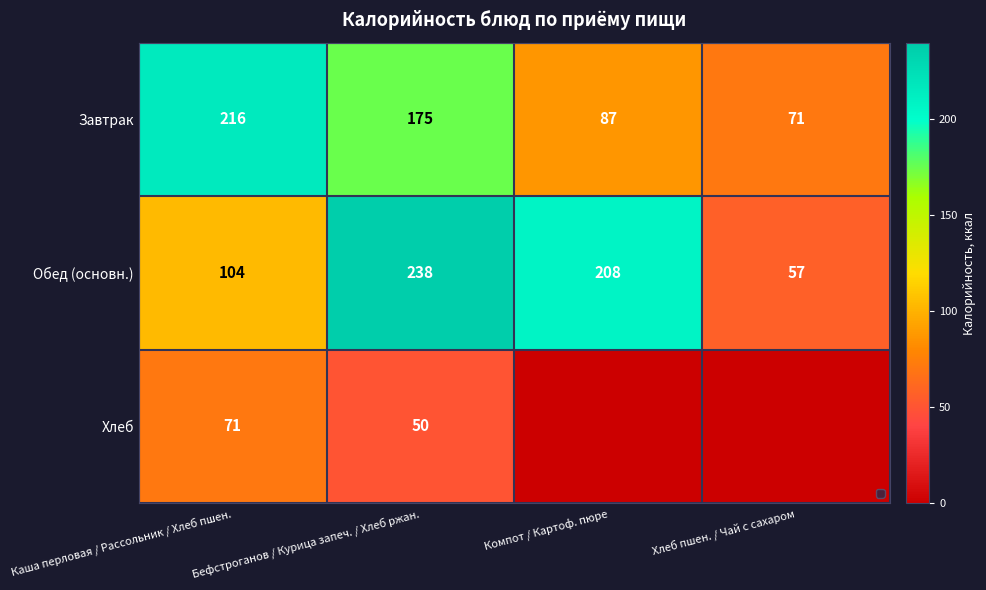

Between Каша перловая / Рассольник / Хлеб пшен. and Бефстроганов / Курица запеч. / Хлеб ржан., which series saw the biggest shift?

Обед (основн.)